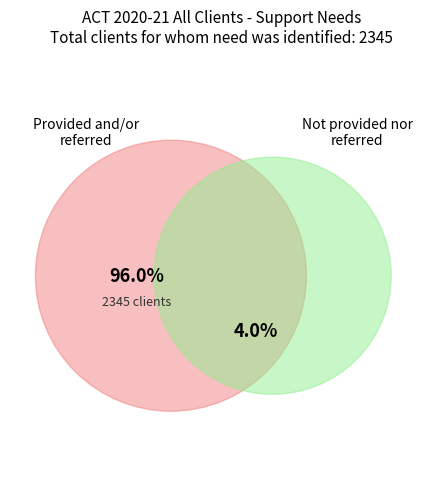

To the nearest percent, what portion does Provided and/or referred represent?

96%